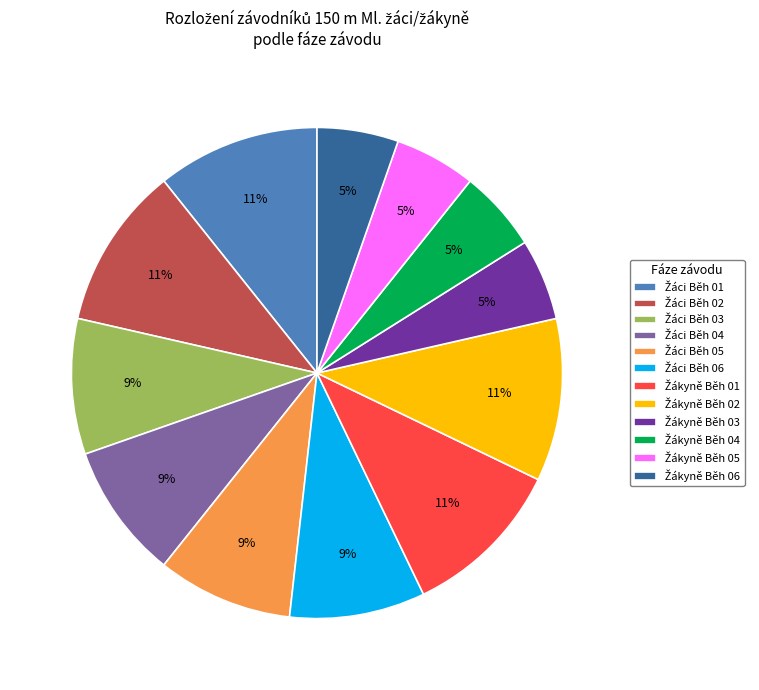

How many segments does this pie chart have?

12